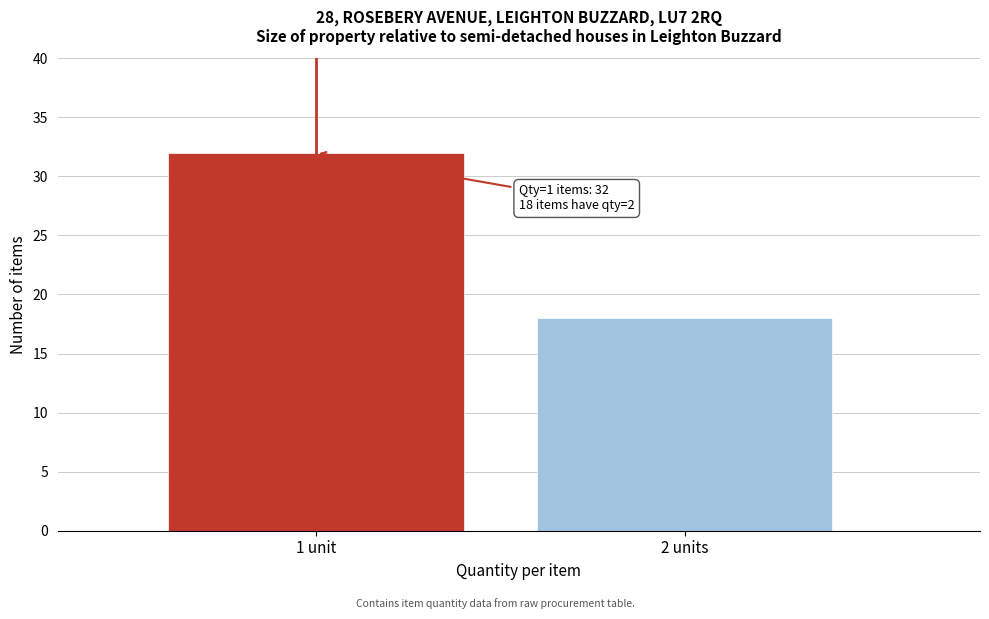

Reading right to left, what are all the values shown in this chart?

18	32